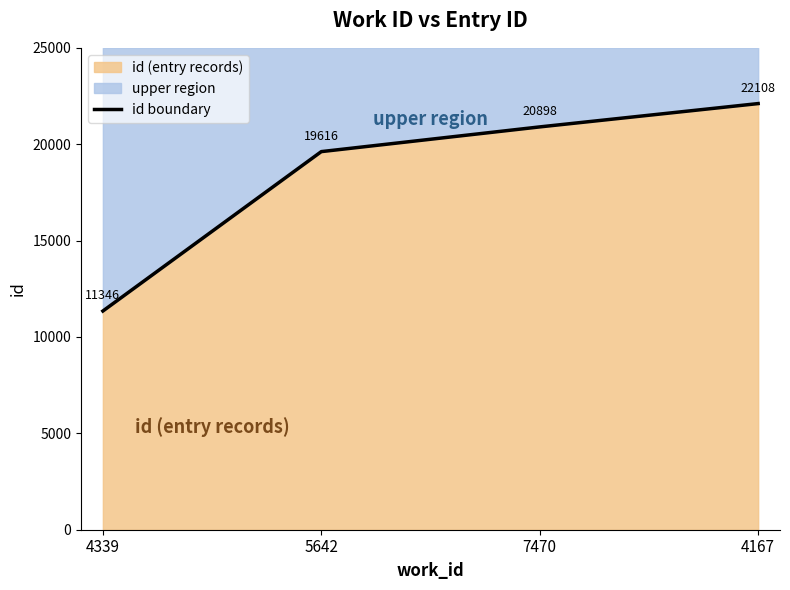

What is the difference between the second highest and second lowest values?

1282